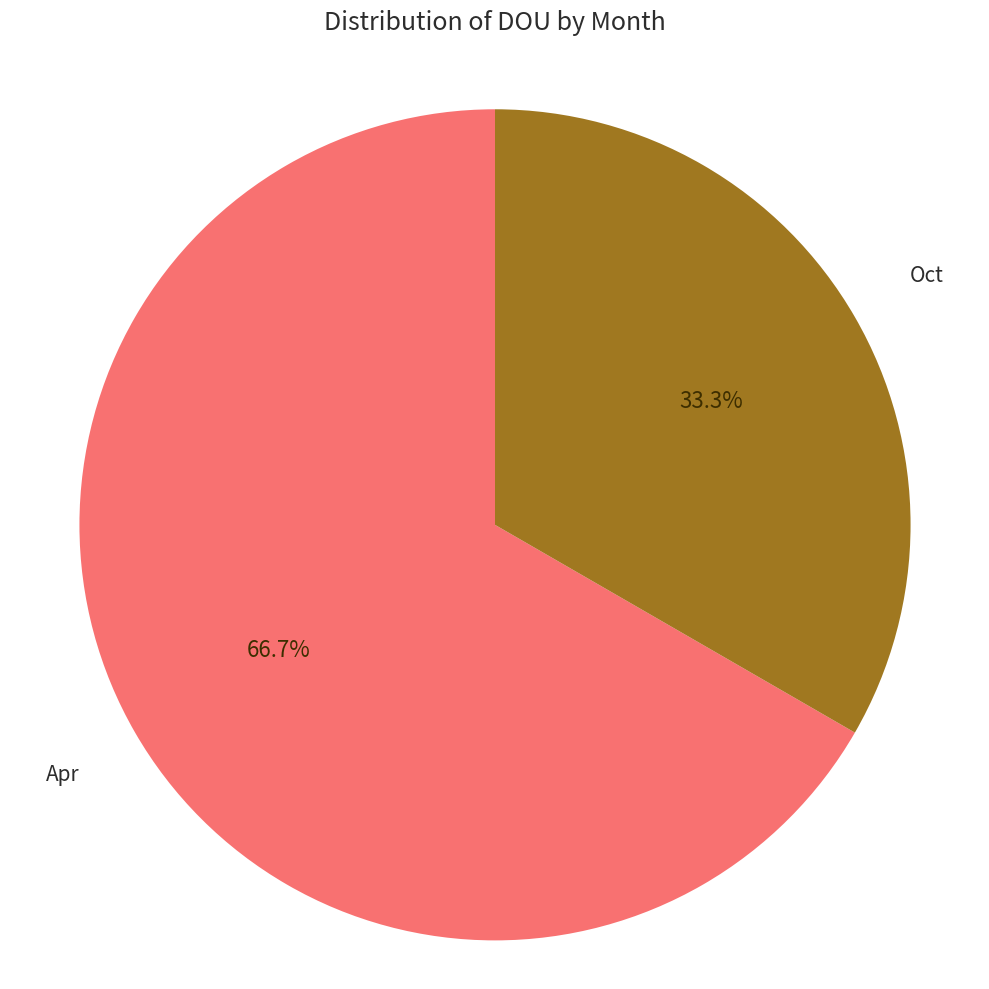

Is there any slice that represents more than half of the pie?

Yes